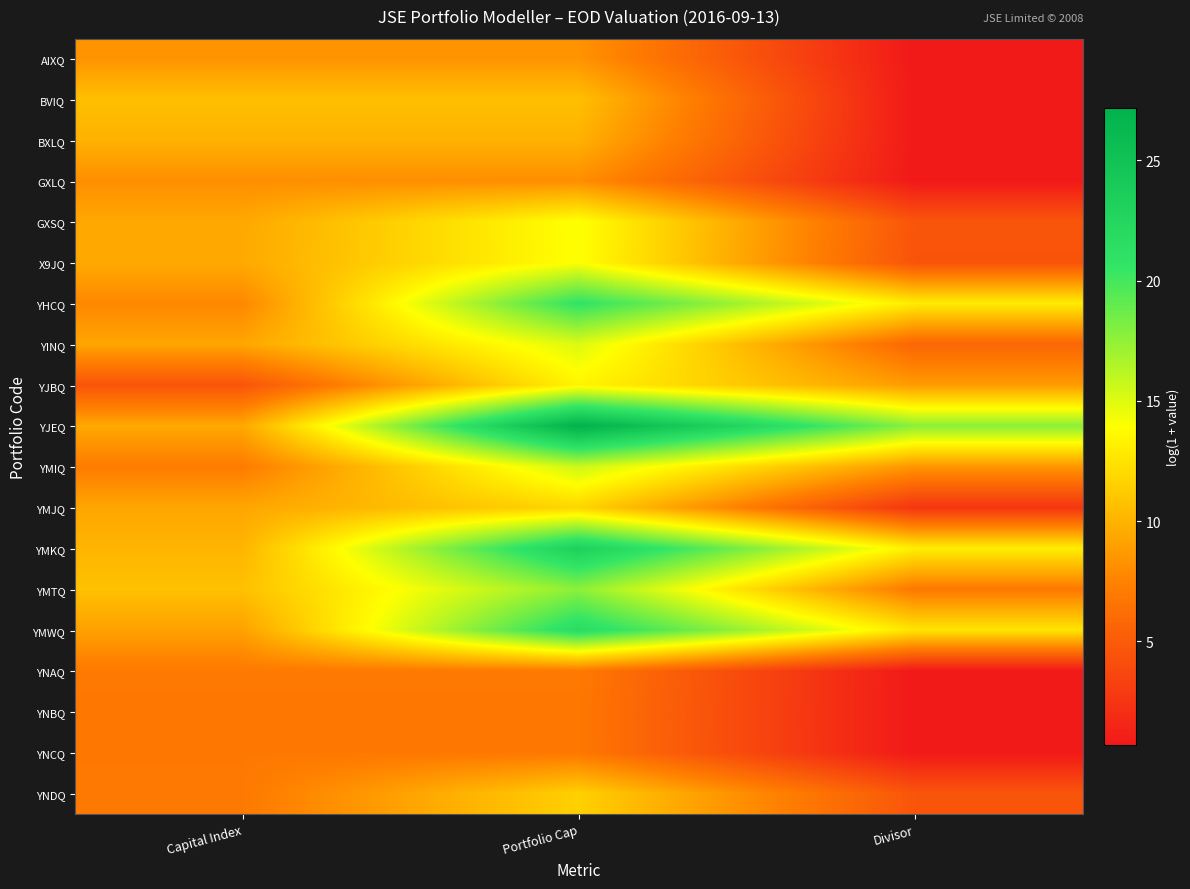

Which series has the largest total across all categories?

YJEQ